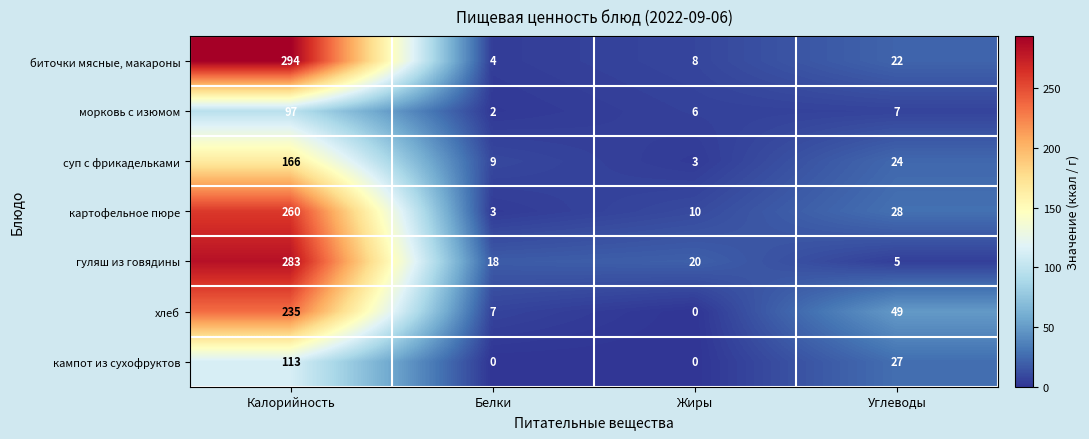

What is the maximum value shown in the chart?

294